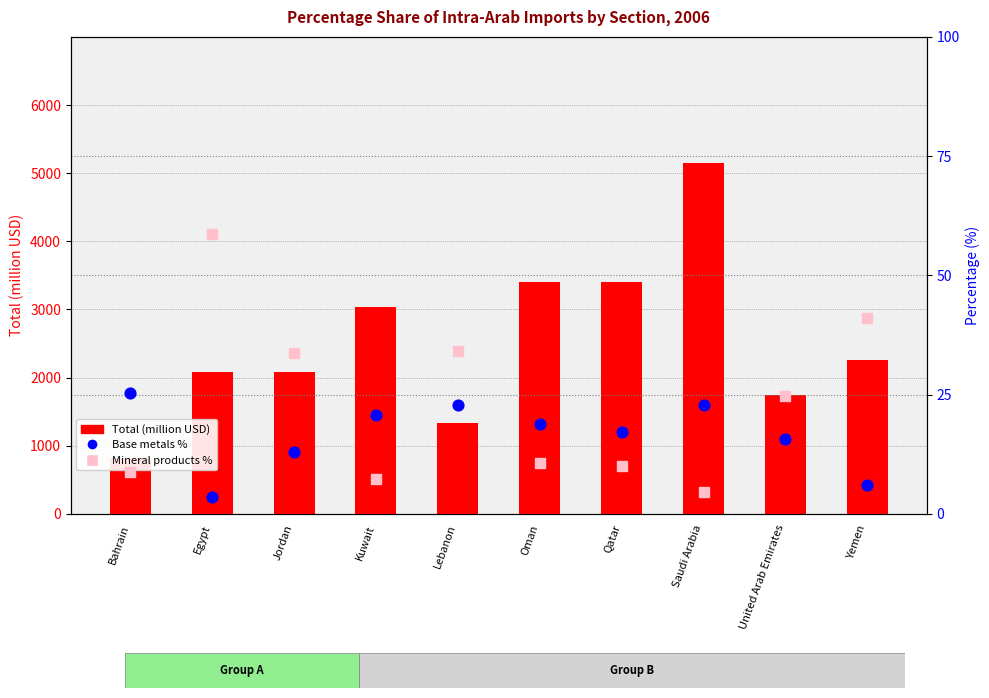

Which series contains the lowest Y value?

Base metals %